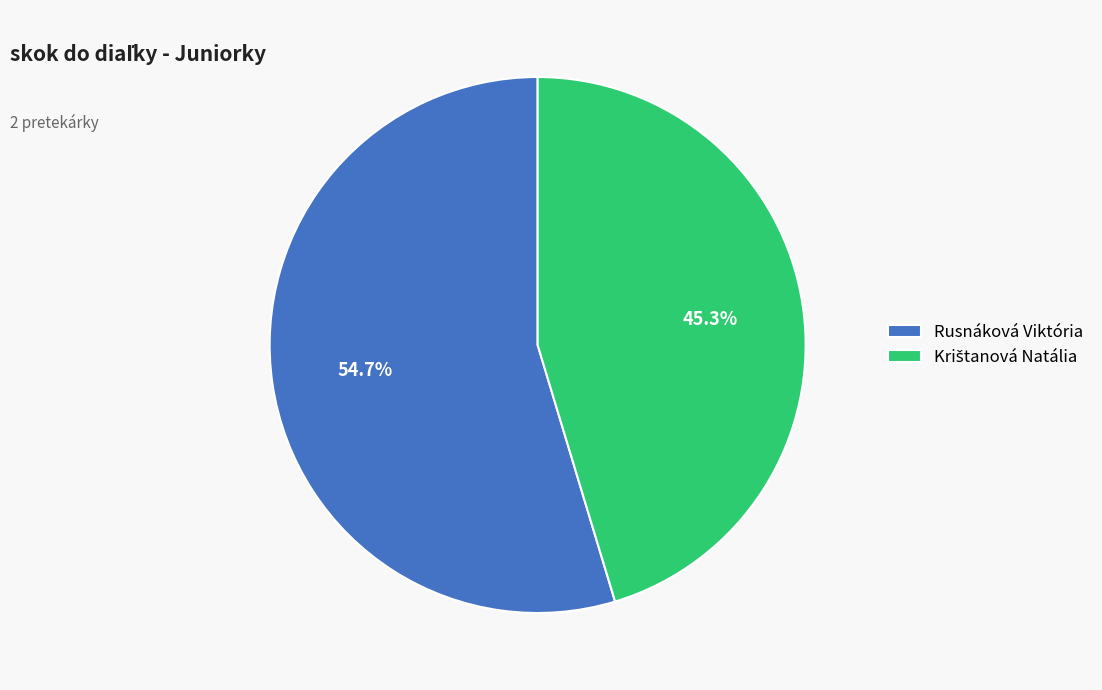

How much of the chart is everything except Rusnáková Viktória?

45.3%